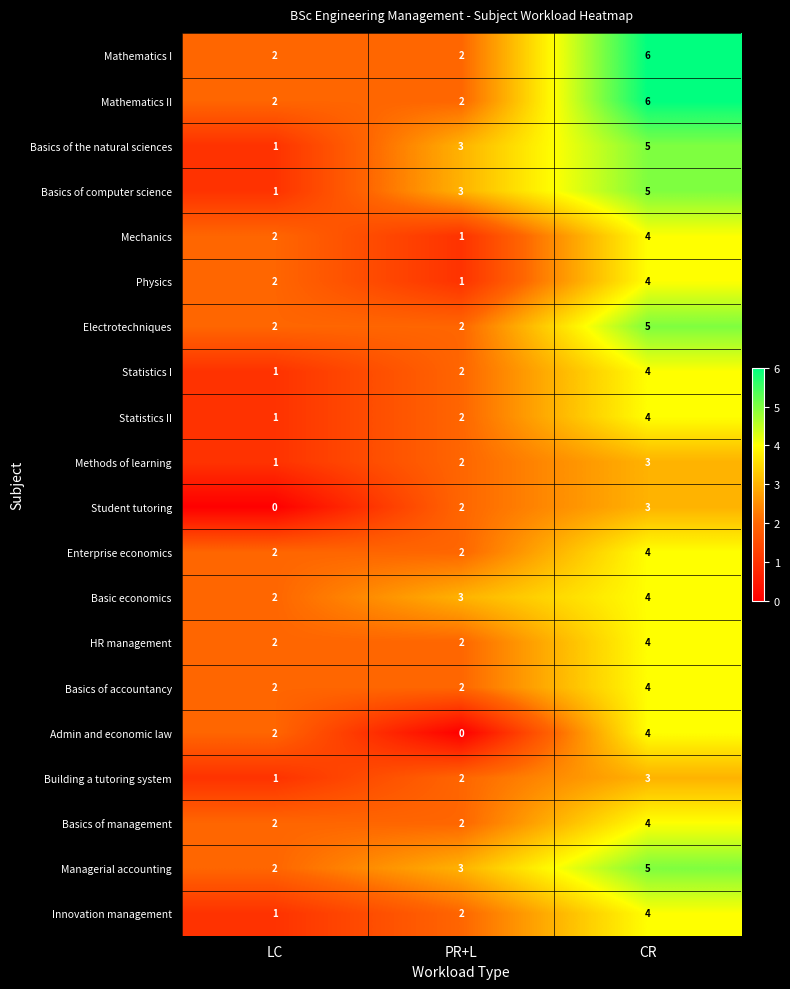

At which label is Mechanics closest to 2?

LC